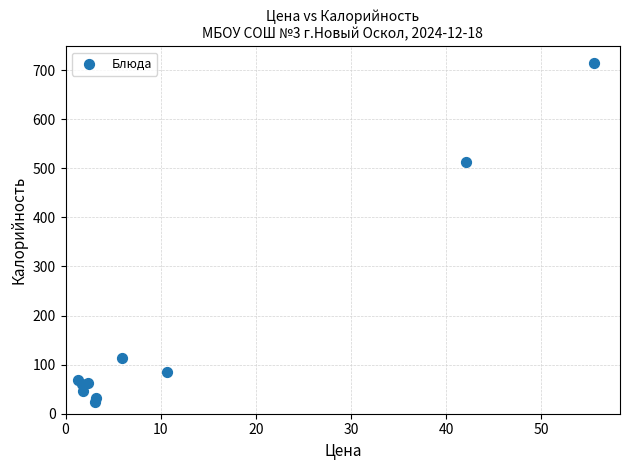

What Y value in the scatter plot is closest to 368?

513.0